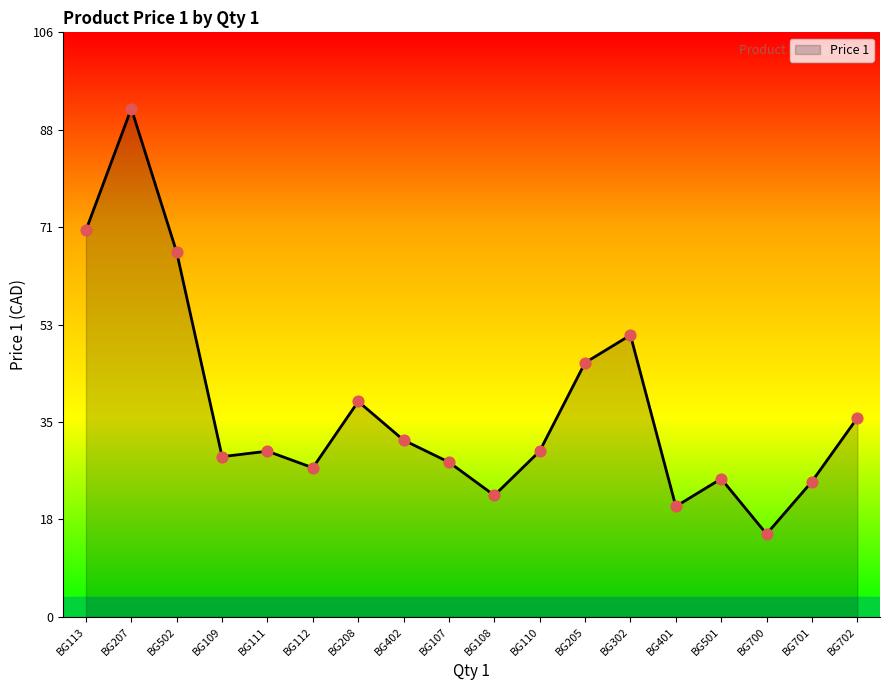

Approximately how many times larger is the value at BG302 compared to BG501?

2.0